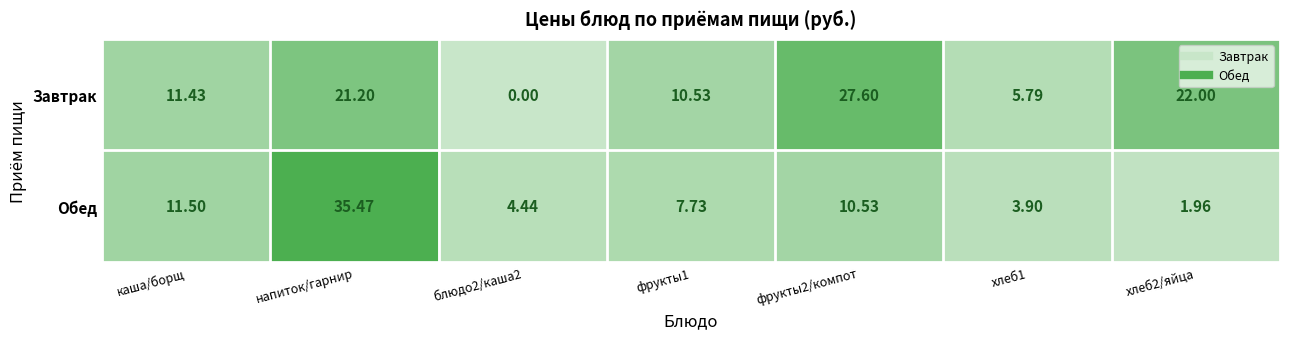

How many values in the Завтрак series exceed 11?

4